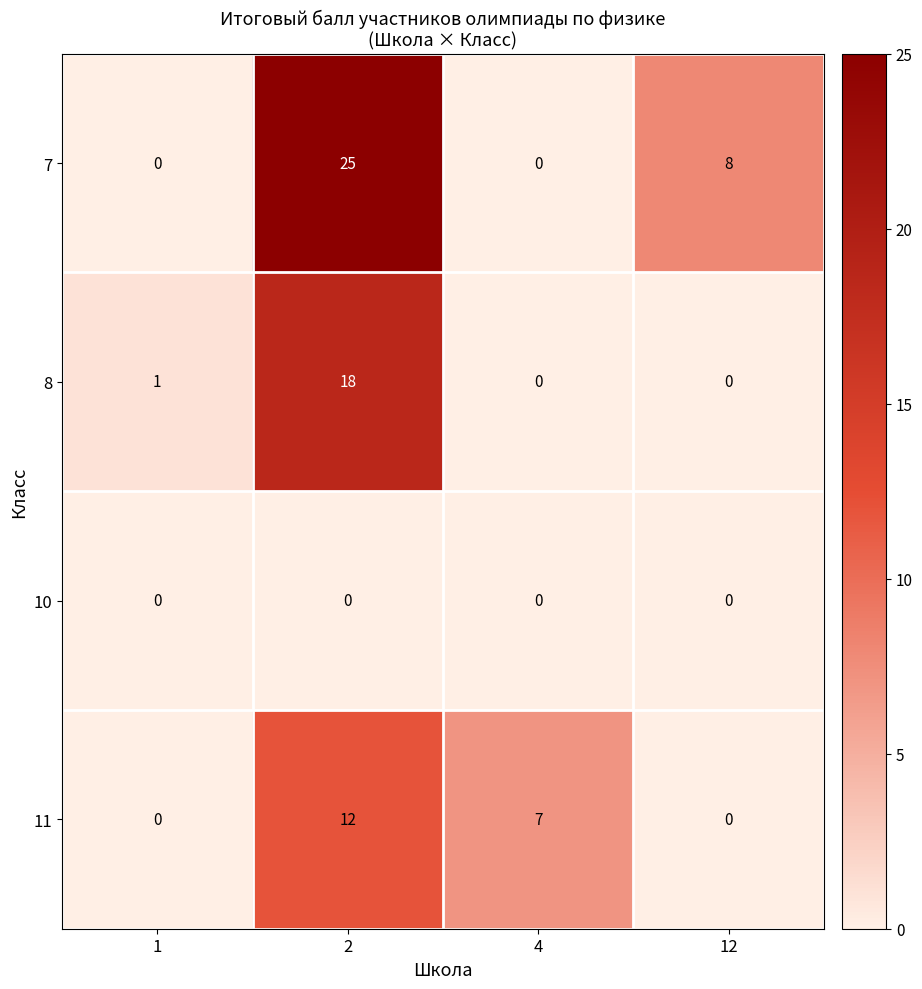

What is the greatest value displayed?

25